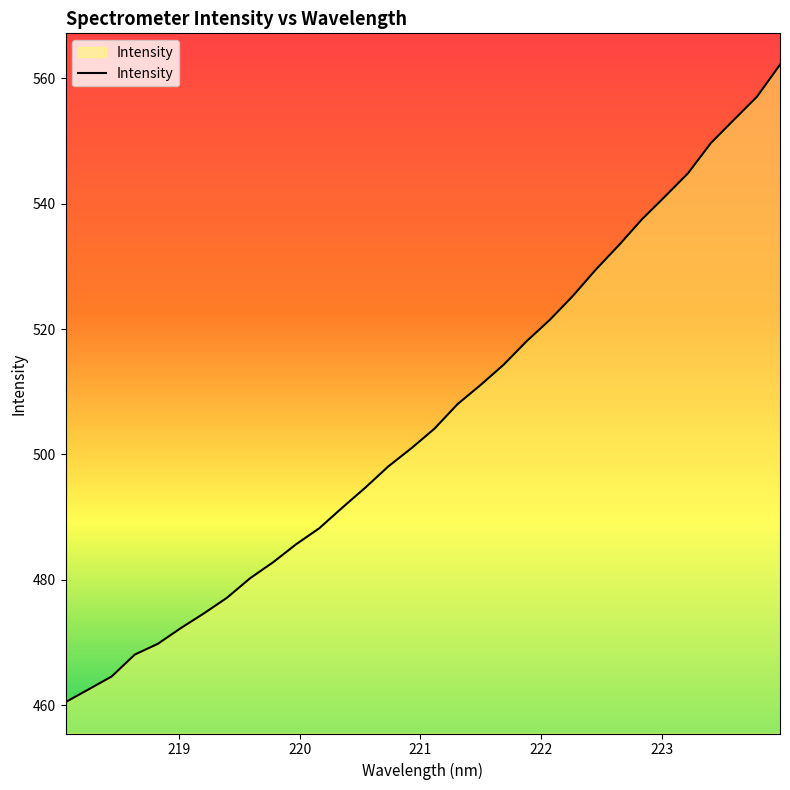

What is the smallest value displayed?

460.5